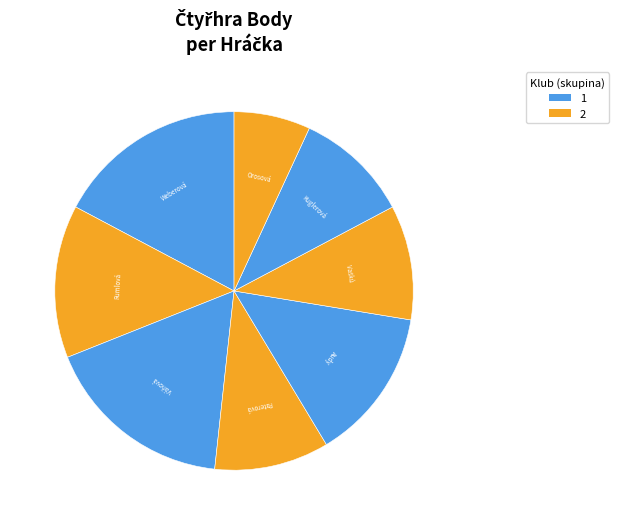

How many segments does this pie chart have?

8